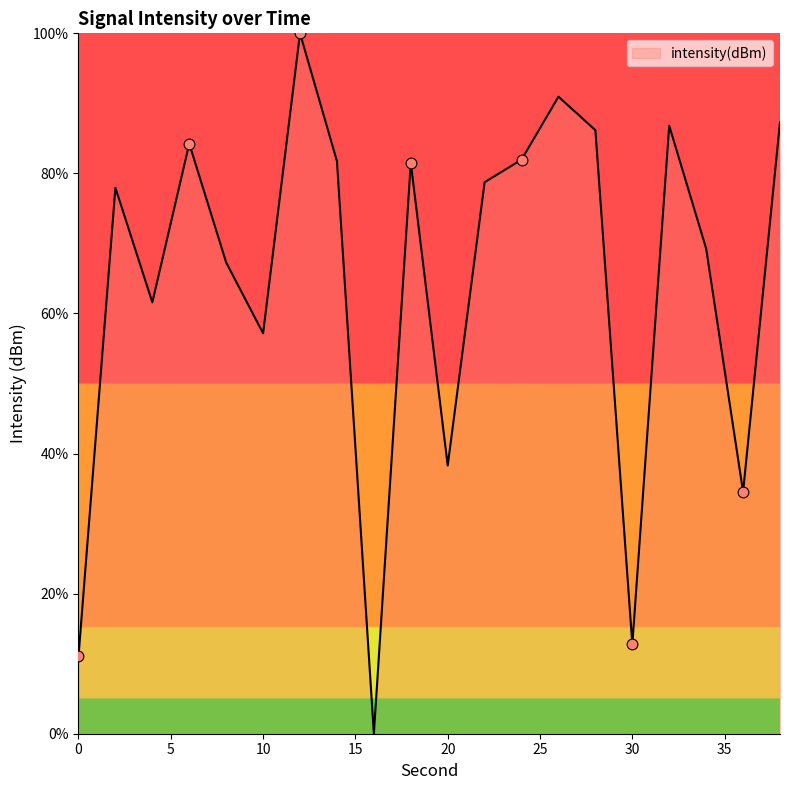

What is the maximum value shown in the chart?

100.0